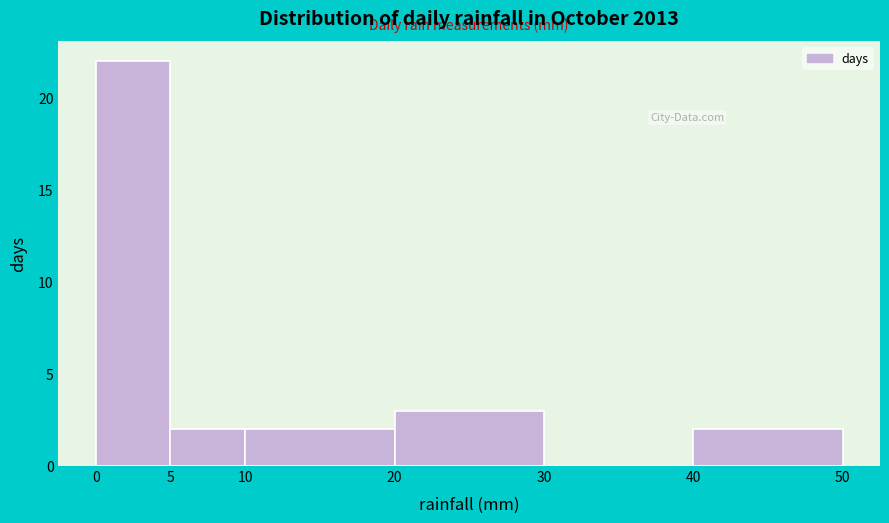

Over which range of the x-axis is the bar tallest?

0 to 5